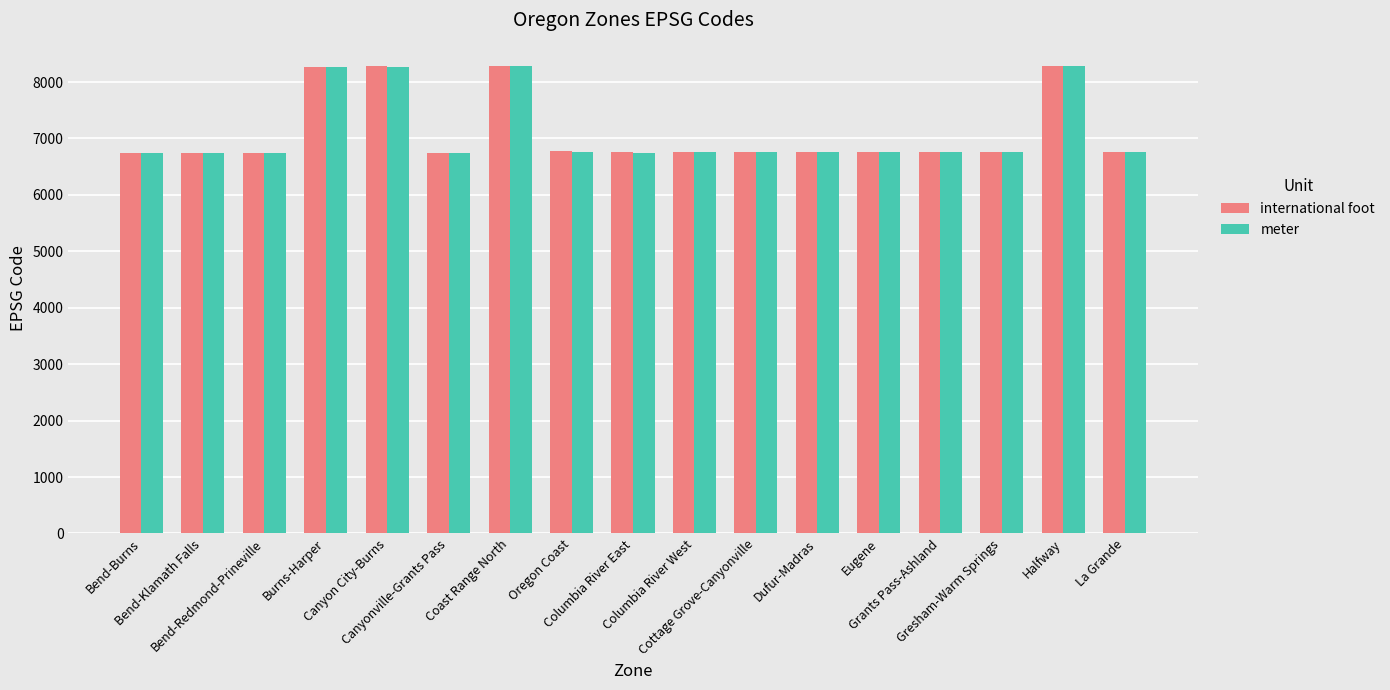

What is the difference between the maximum and second lowest values in the meter series?

1538